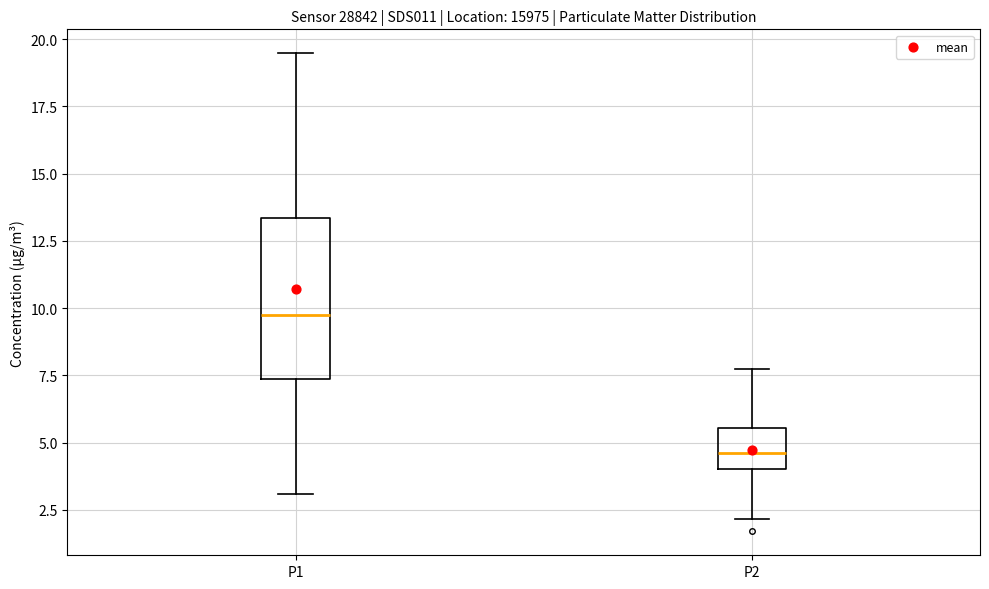

Which box is the tallest, from its lower edge to its upper edge?

P1